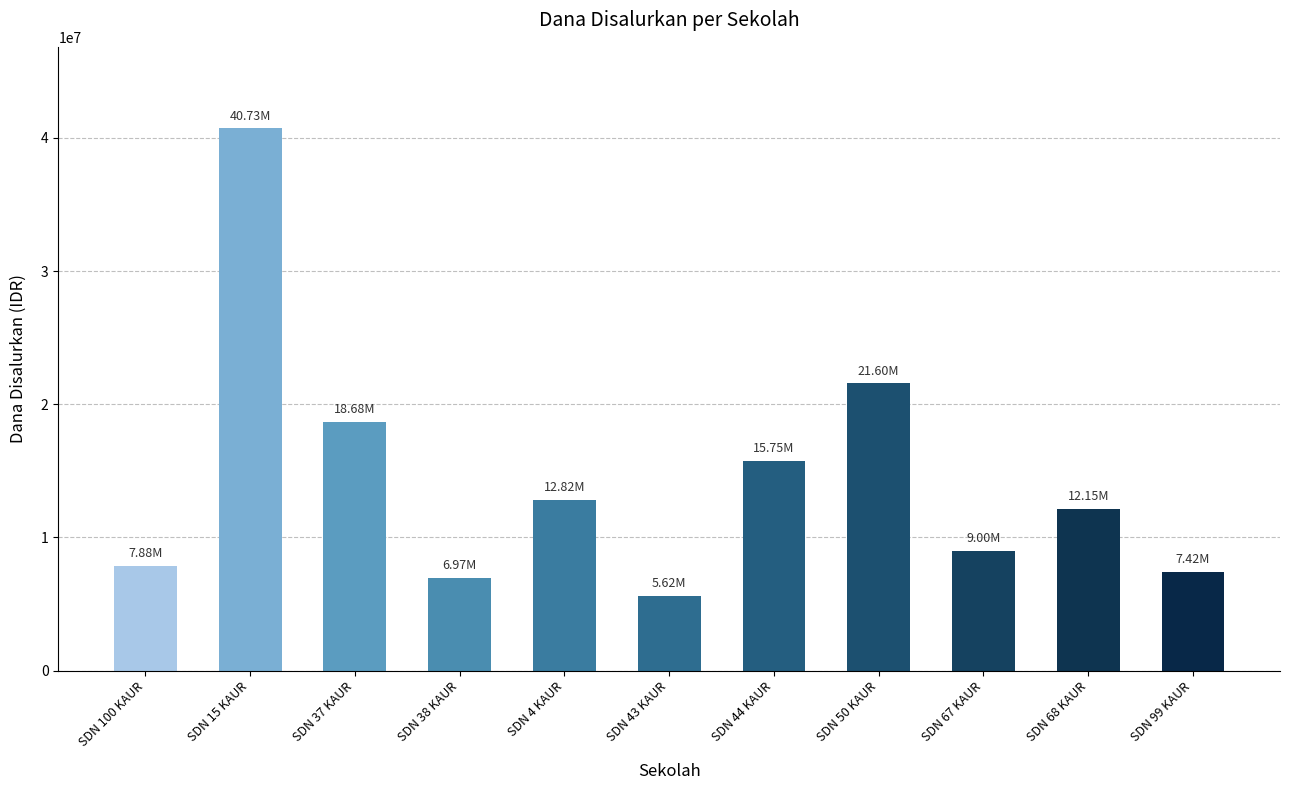

What is the approximate value at SDN 99 KAUR, to the nearest 50?

7425000